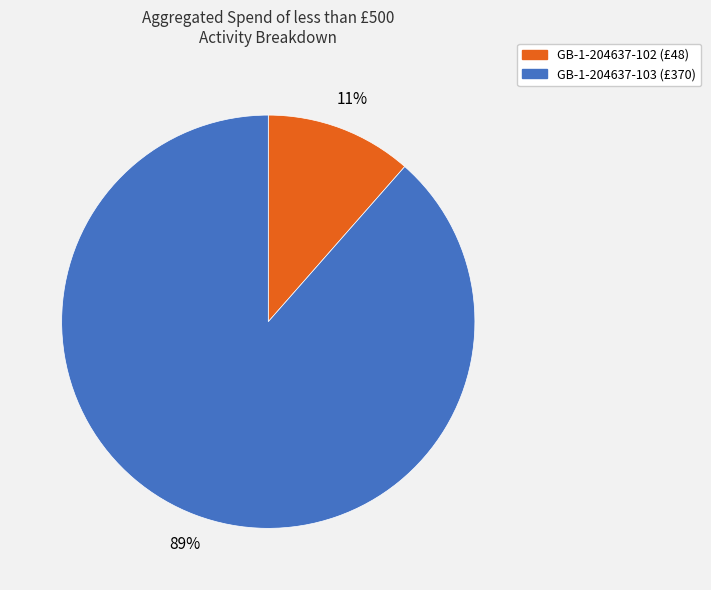

To the nearest percent, what is the average slice percentage?

50%